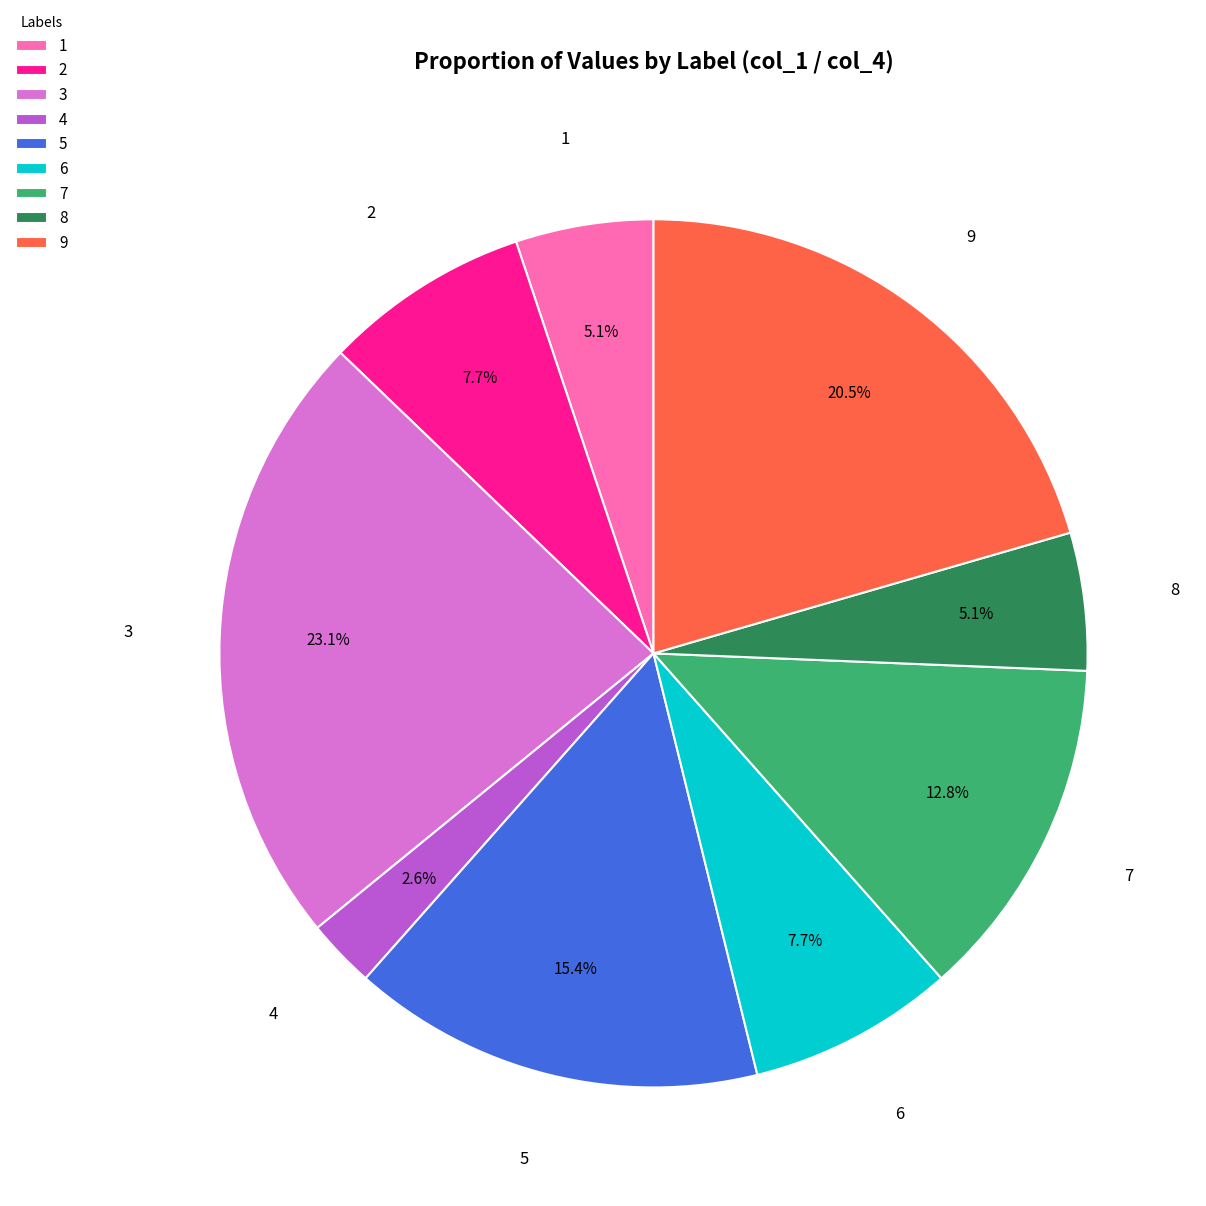

To the nearest percent, what percentage of the pie is 8?

5%